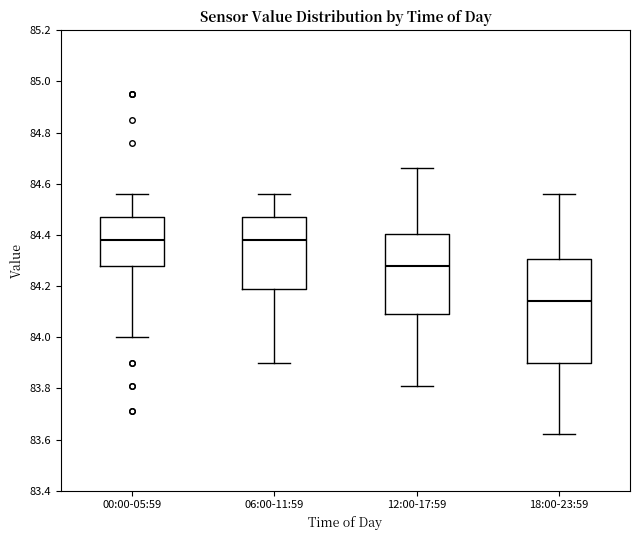

Reading left to right, read every box against the y-axis: the position of its median line, the range the box covers, and the ends of its whiskers. The values are not printed on the chart, so give them approximately, as read against the axis.

00:00-05:59: median 84.38, box 84.28 to 84.48, whiskers 84.00 to 84.56
06:00-11:59: median 84.38, box 84.20 to 84.48, whiskers 83.90 to 84.56
12:00-17:59: median 84.28, box 84.10 to 84.40, whiskers 83.82 to 84.66
18:00-23:59: median 84.14, box 83.90 to 84.30, whiskers 83.62 to 84.56